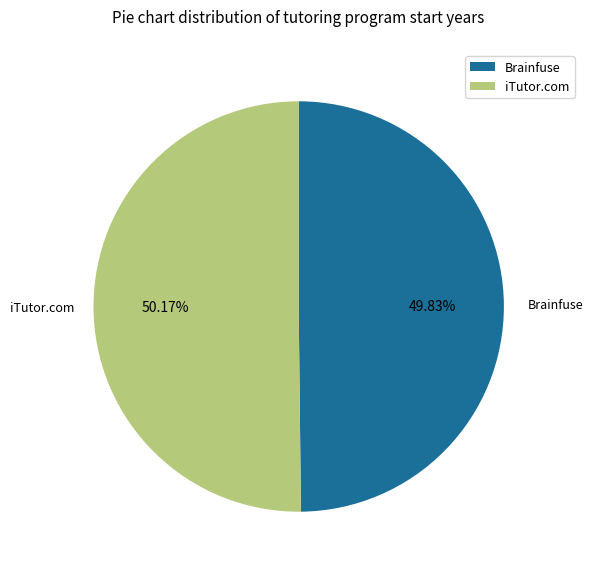

Is the sum of Brainfuse and iTutor.com greater than half?

Yes